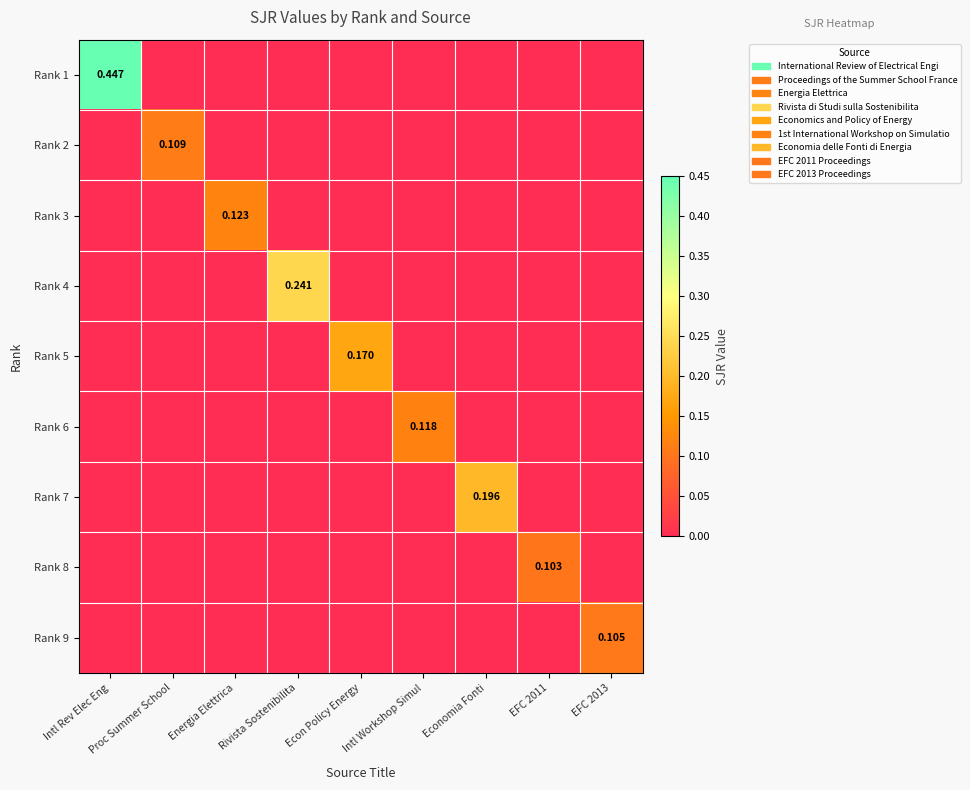

Which has a higher value, Proc Summer School or EFC 2011?

Proc Summer School